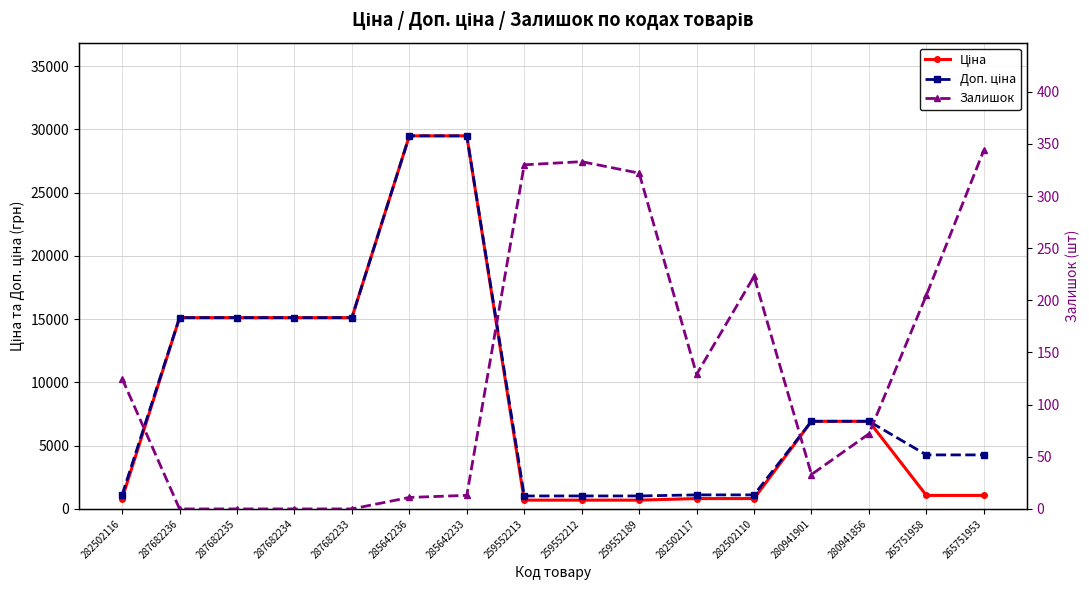

At which label does Залишок reach its peak?

265751953